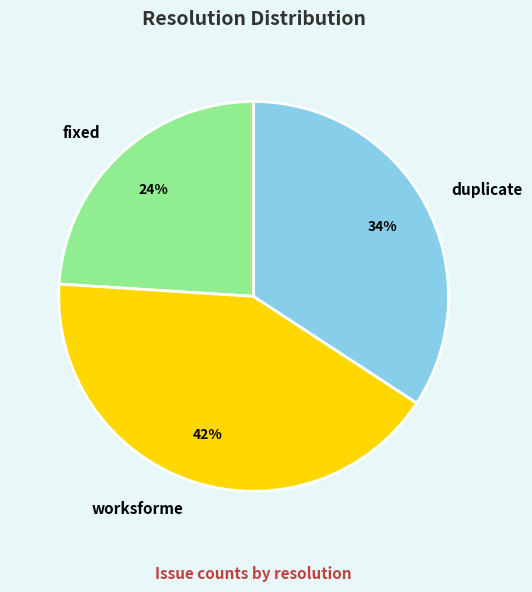

What percentage is the worksforme slice, to the nearest percent?

42%